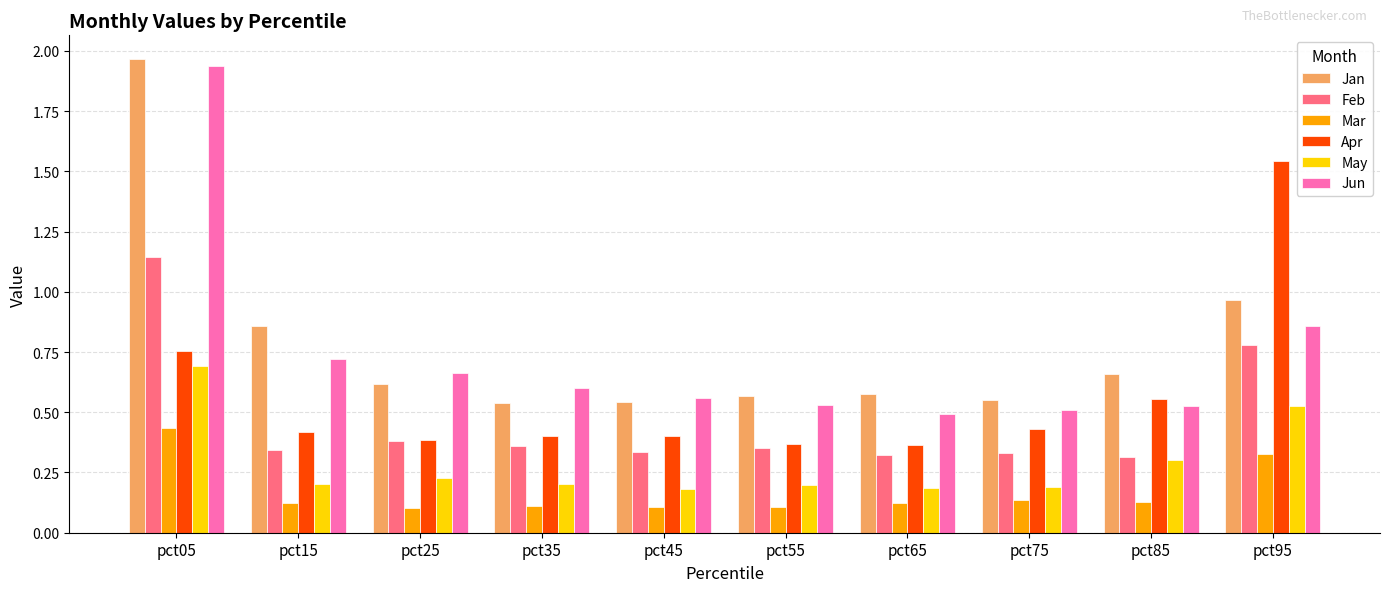

At which category is the sum across all series the highest?

pct05